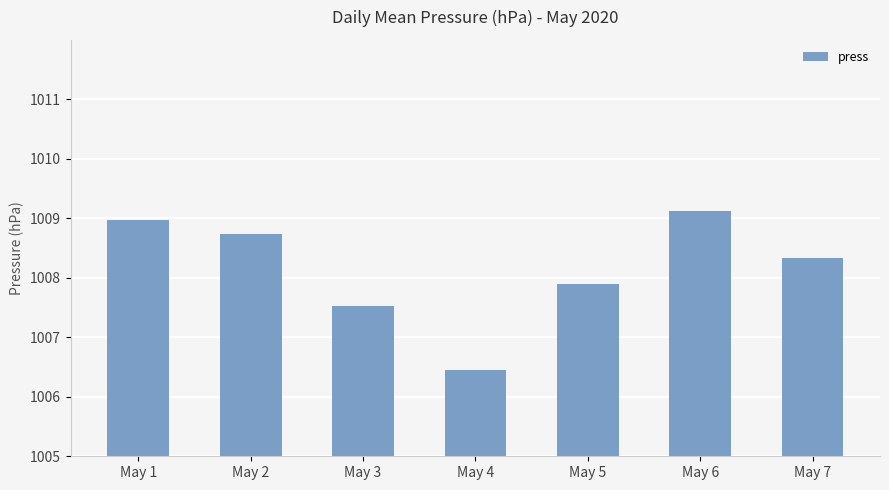

Where is the data nearest to the value 2?

May 3